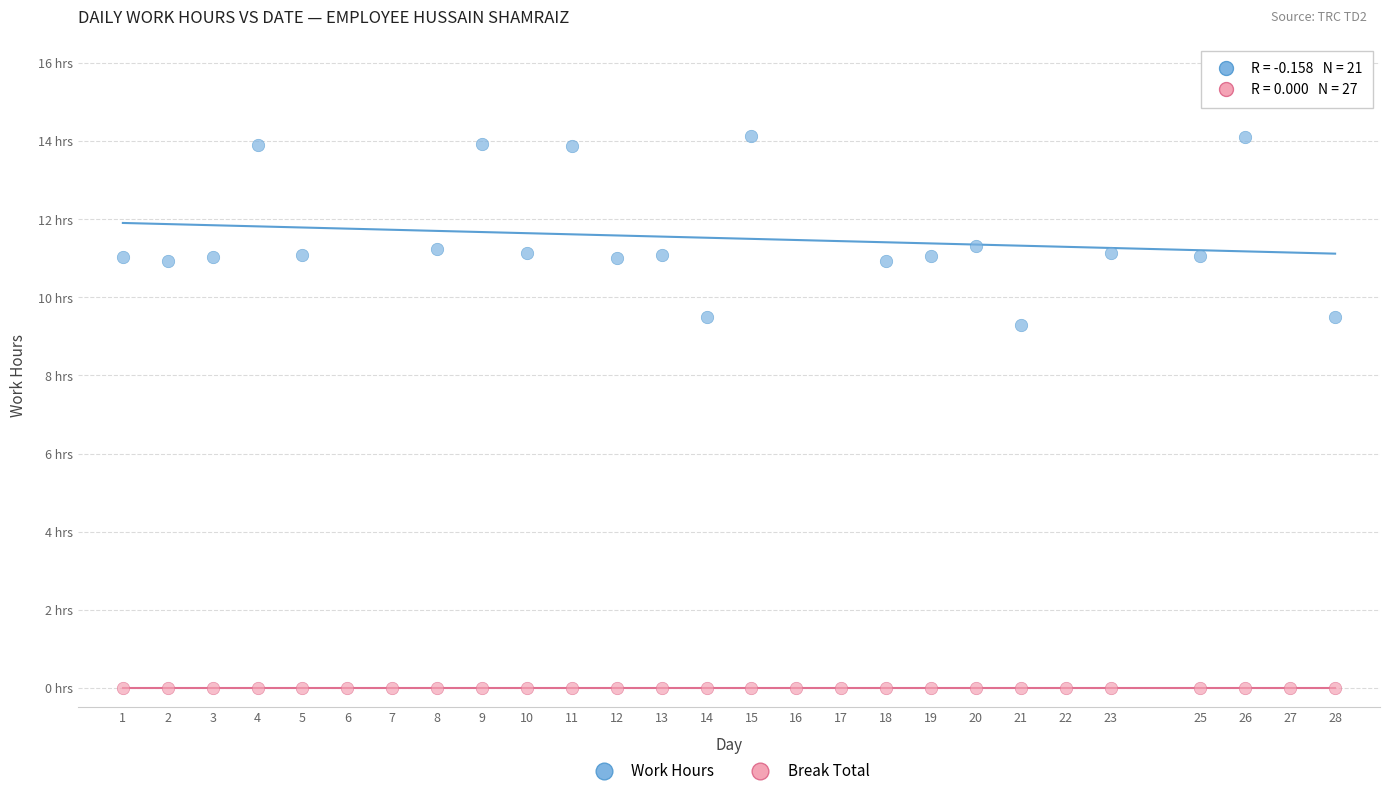

What are all the series names shown in the legend?

Work Hours, Break Total